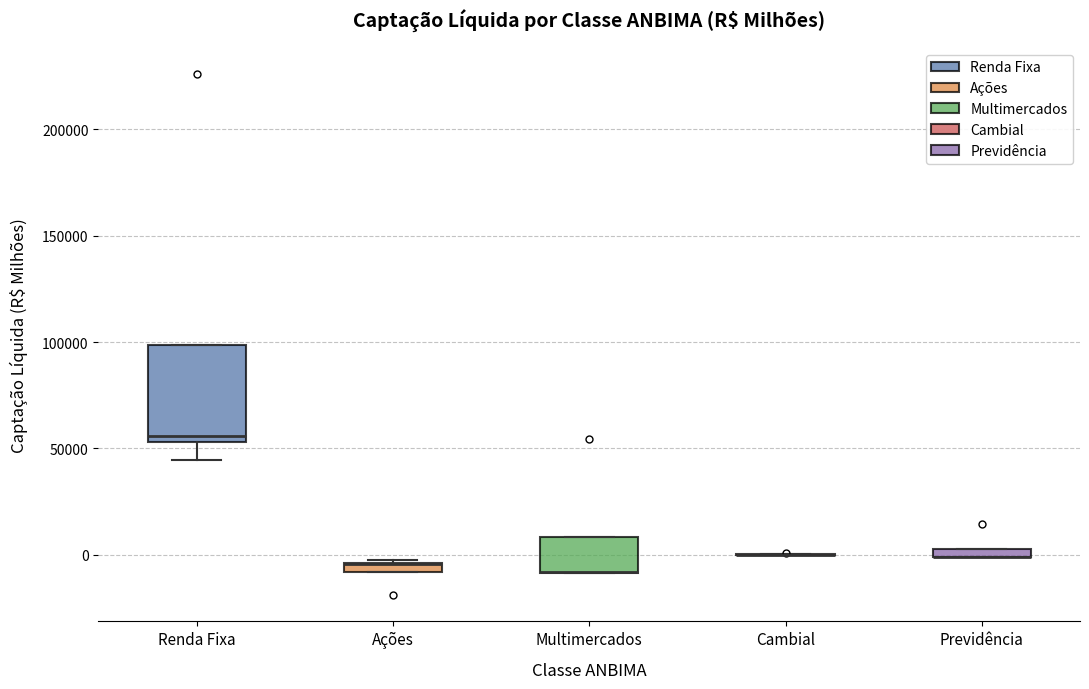

Where is the lower edge of the box for Ações on the y-axis? The values are not printed on the chart, so give them approximately, as read against the axis.

-10000